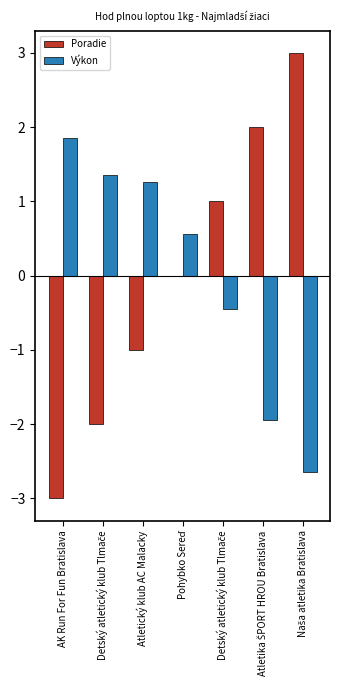

Reading left to right, list all the values displayed in this chart.

Poradie: -3.0	-2.0	-1.0	0.0	1.0	2.0	3.0
Výkon: 1.9	1.4	1.3	0.6	-0.4	-1.9	-2.6